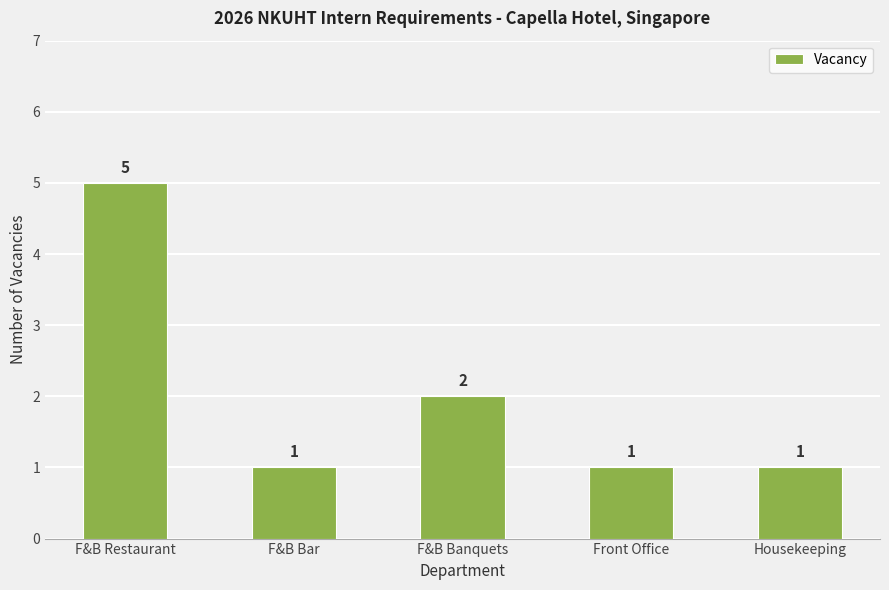

What is the value of the 5th bar from the left?

1